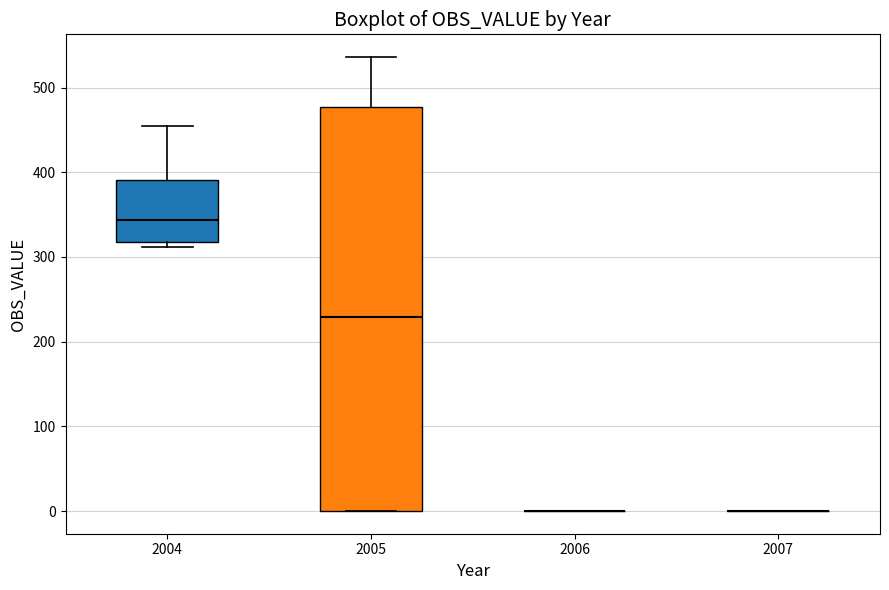

Reading left to right, read every box against the y-axis: the position of its median line, the range the box covers, and the ends of its whiskers. The values are not printed on the chart, so give them approximately, as read against the axis.

2004: median 340, box 320 to 390, whiskers 310 to 450
2005: median 230, box 0 to 480, whiskers 0 to 540
2006: box collapsed to a line at 0, whiskers 0 to 0
2007: box collapsed to a line at 0, whiskers 0 to 0